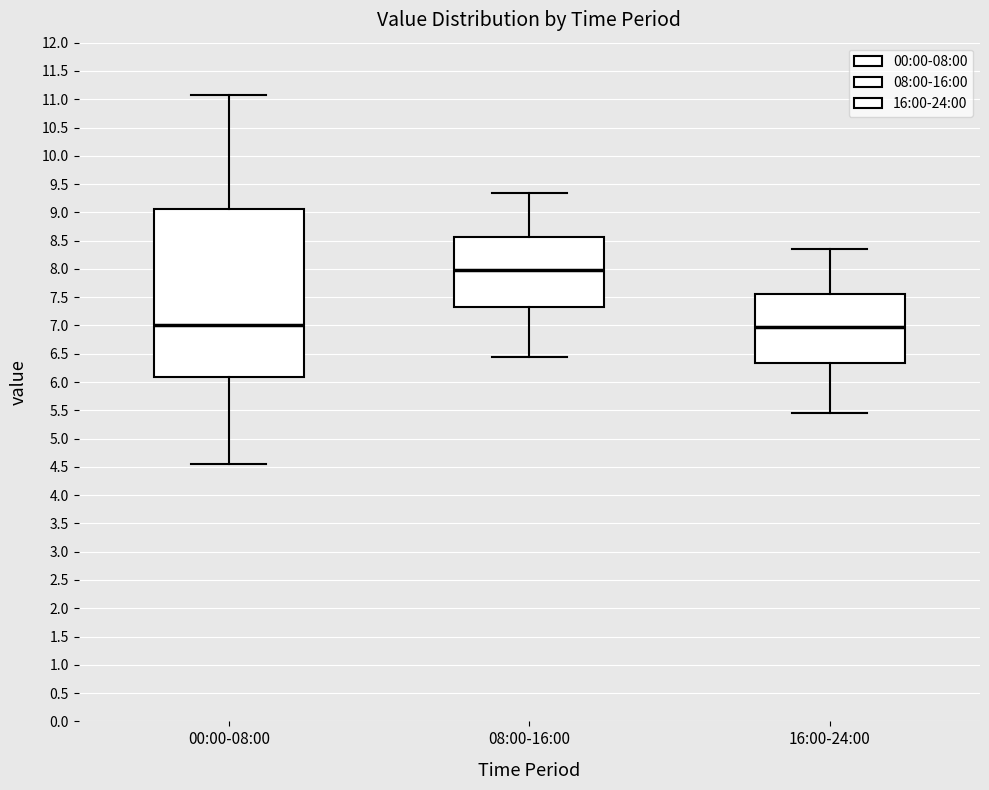

Where does the upper whisker of the box for 08:00-16:00 end on the y-axis? The values are not printed on the chart, so give them approximately, as read against the axis.

9.35